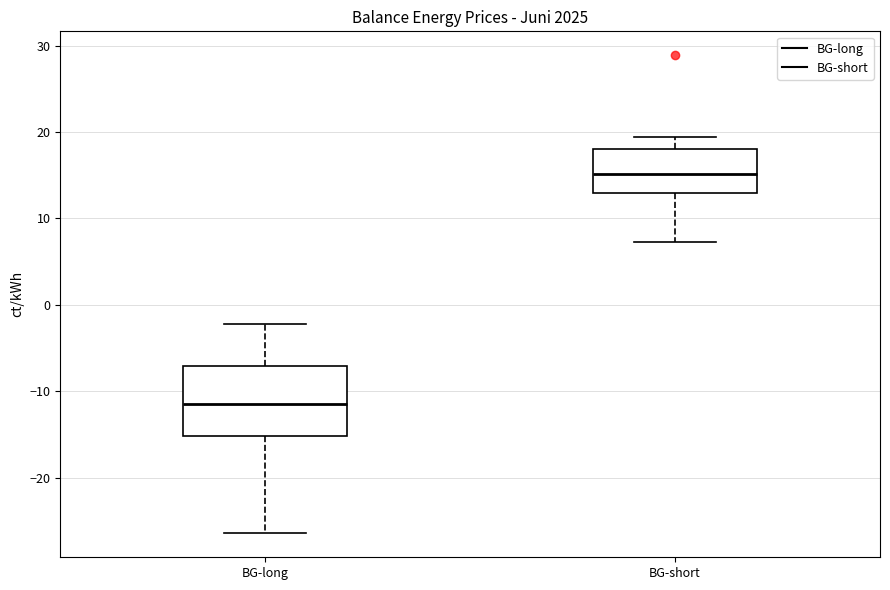

Where does the upper whisker of the box for BG-long end on the y-axis? The values are not printed on the chart, so give them approximately, as read against the axis.

-2